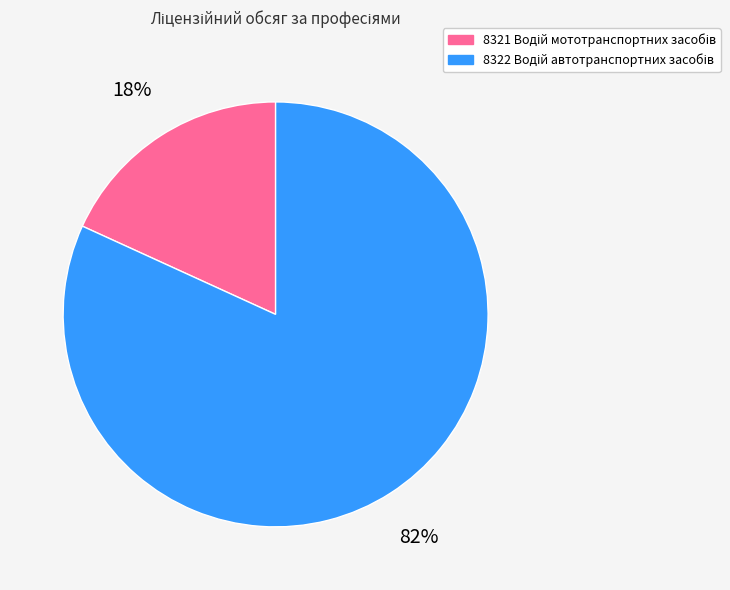

Count the number of slices in the pie.

2